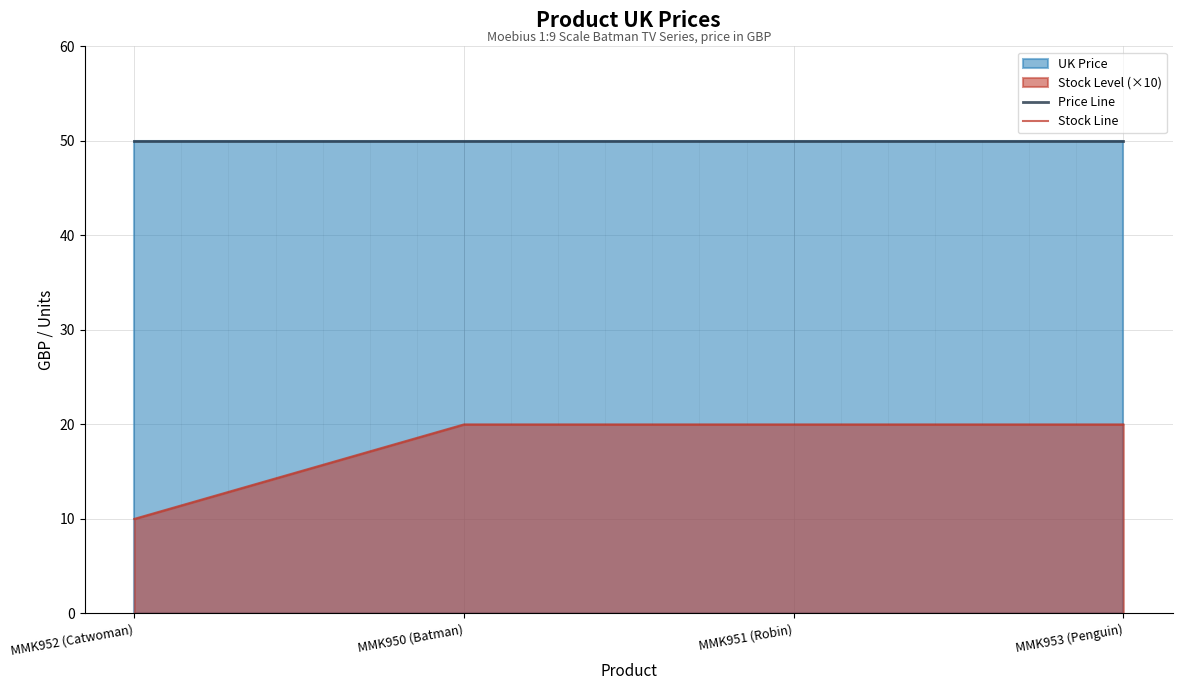

Rank the series by their average value, from lowest to highest.

Stock Line, Price Line